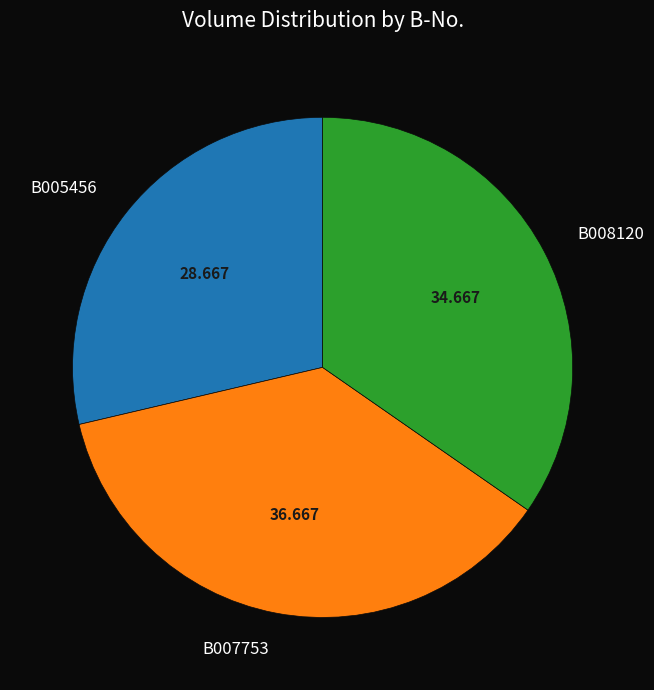

Is it true that B008120 is 24% of the pie?

False